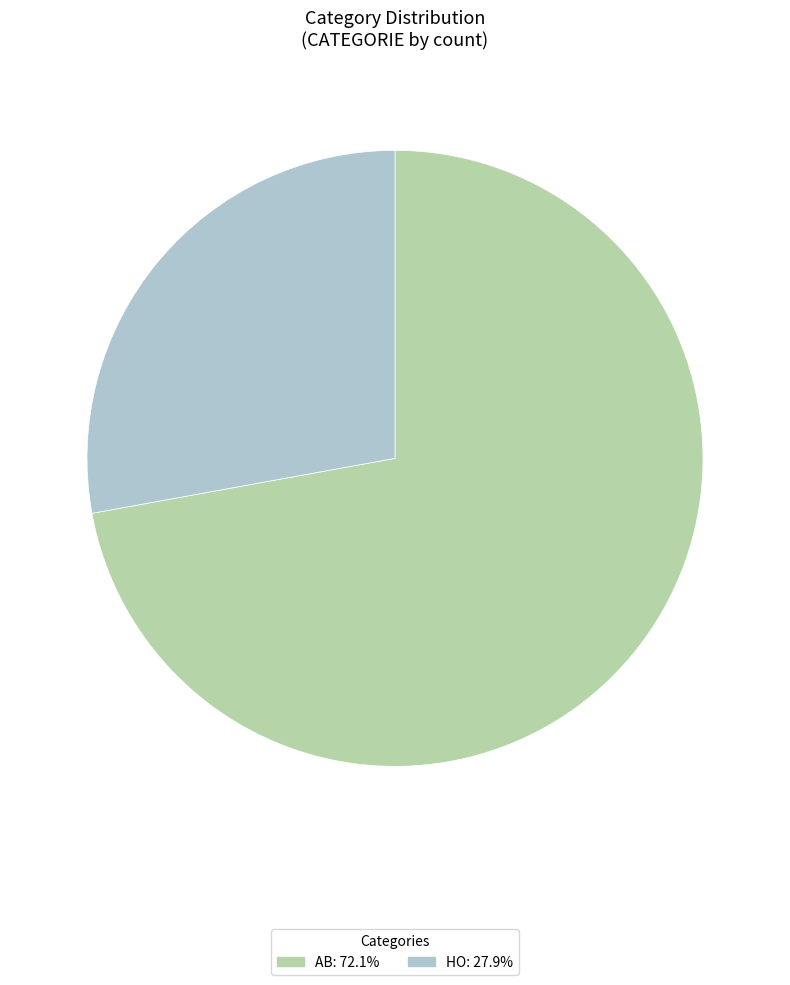

Combined, do HO and AB account for over 50%?

Yes